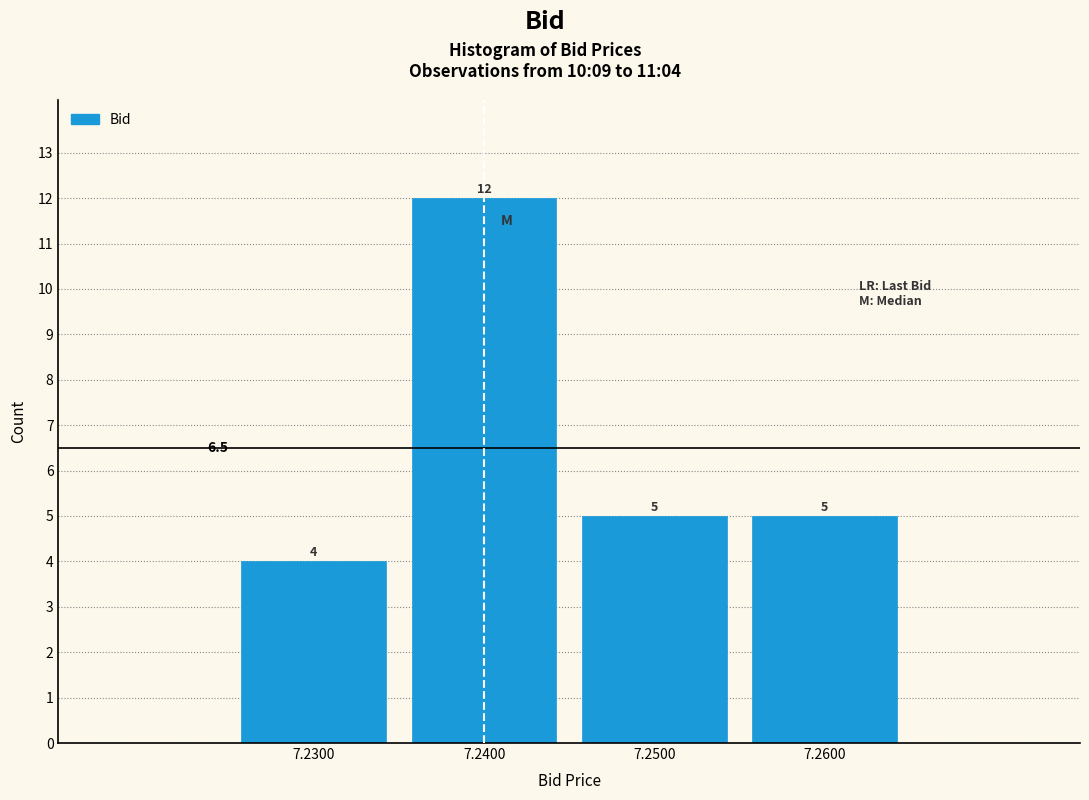

Reading left to right, transcribe all the data shown in this chart.

7.2300=4	7.2400=12	7.2500=5	7.2600=5